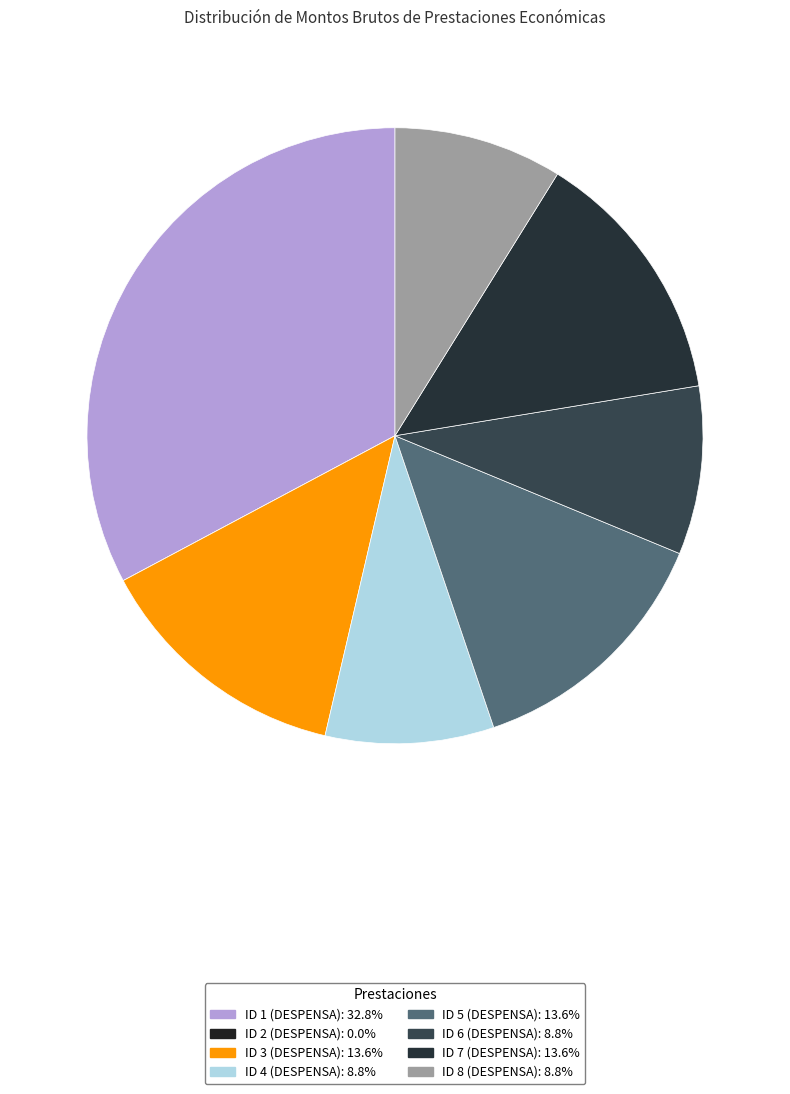

Is it true that ID 8 (DESPENSA) is 24% of the pie?

False